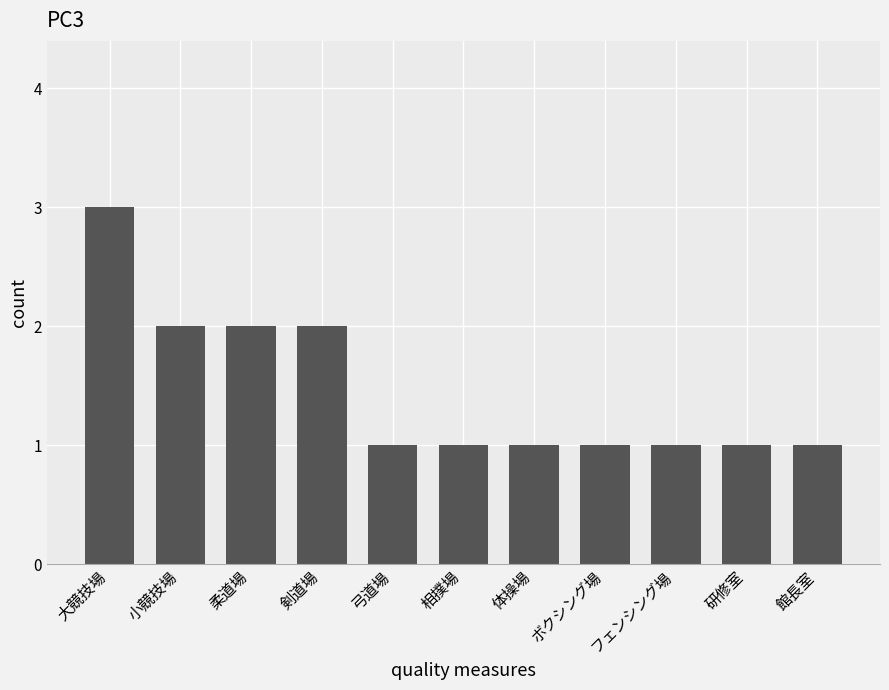

What is the value of the 4th bar from the left?

2